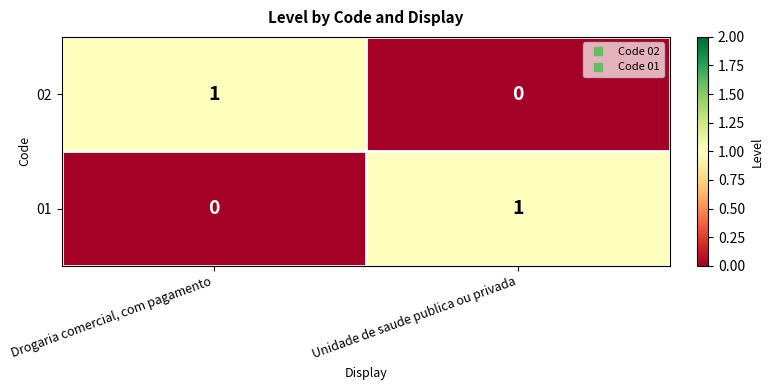

Is the value of 02 at Drogaria comercial, com pagamento greater than the value of 01 at Drogaria comercial, com pagamento?

Yes